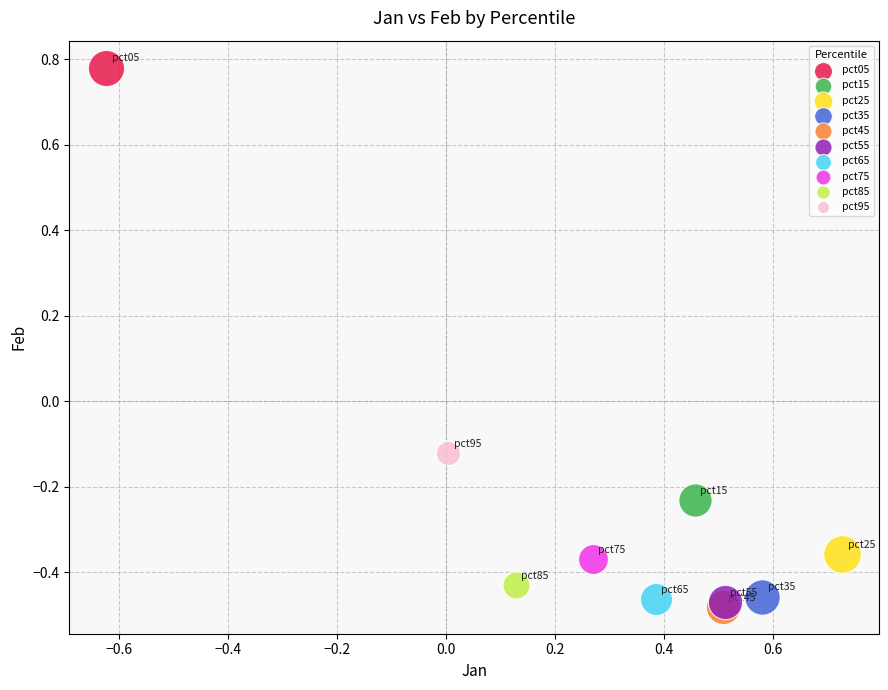

Which series reaches the minimum Y coordinate?

pct45